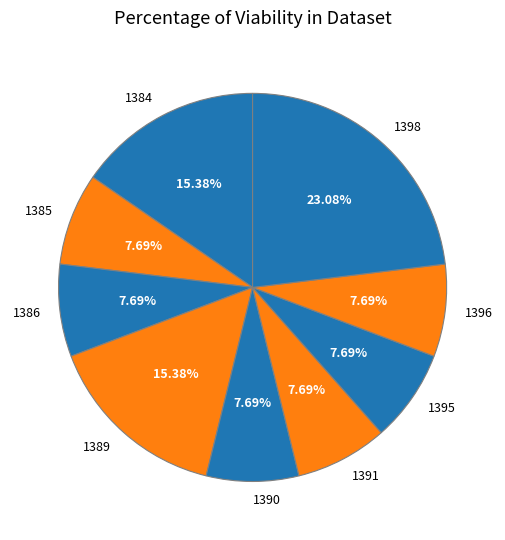

Is the sum of 1391 and 1395 greater than half?

No